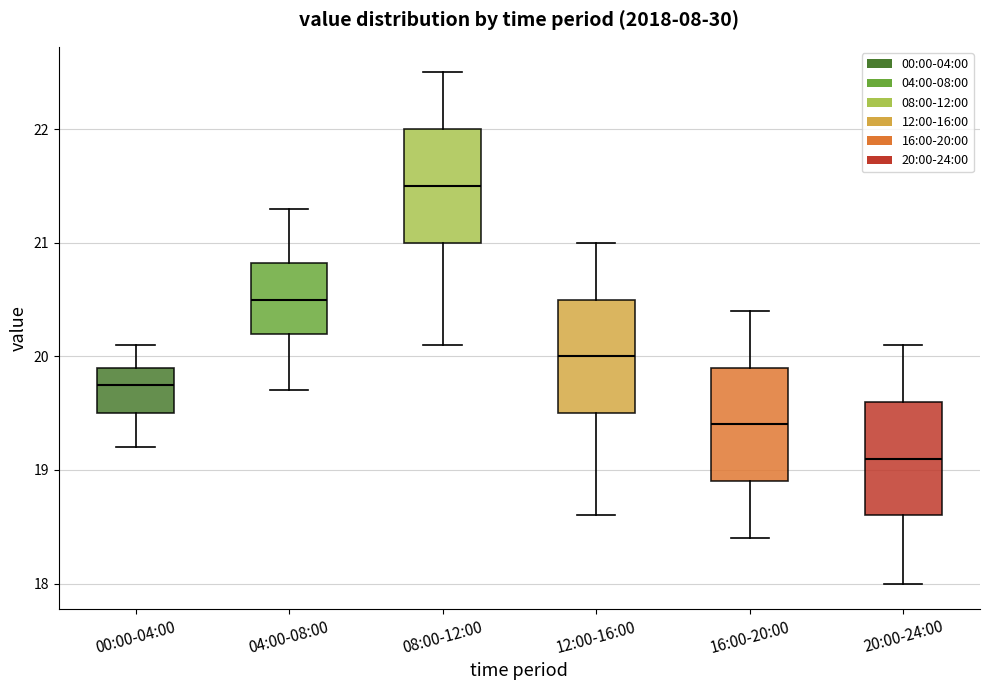

Which box's median line is the lowest?

20:00-24:00